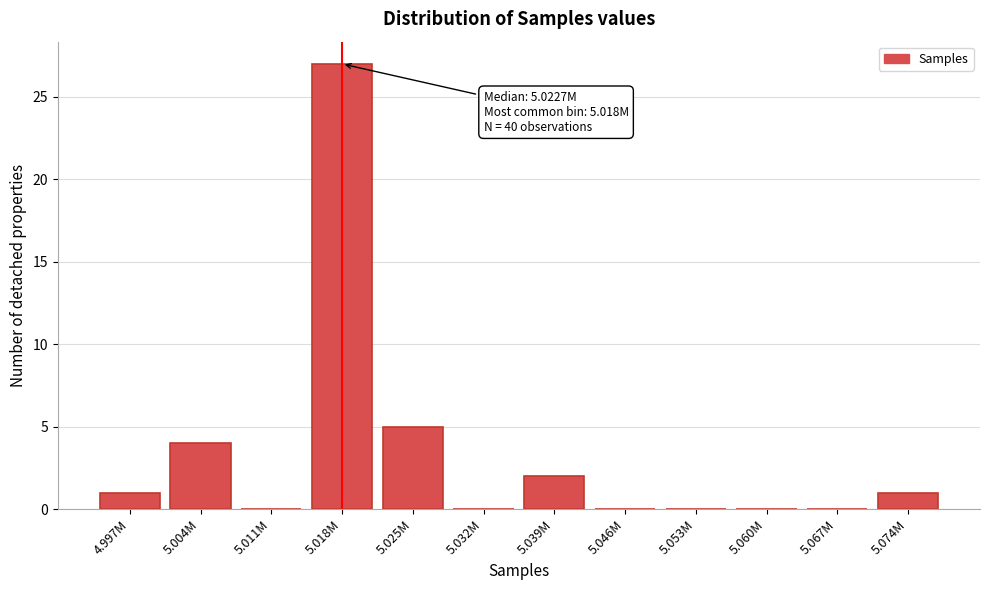

Reading left to right, what are all the values shown in this chart?

4.997M=1	5.004M=4	5.011M=0	5.018M=27	5.025M=5	5.032M=0	5.039M=2	5.046M=0	5.053M=0	5.060M=0	5.067M=0	5.074M=1